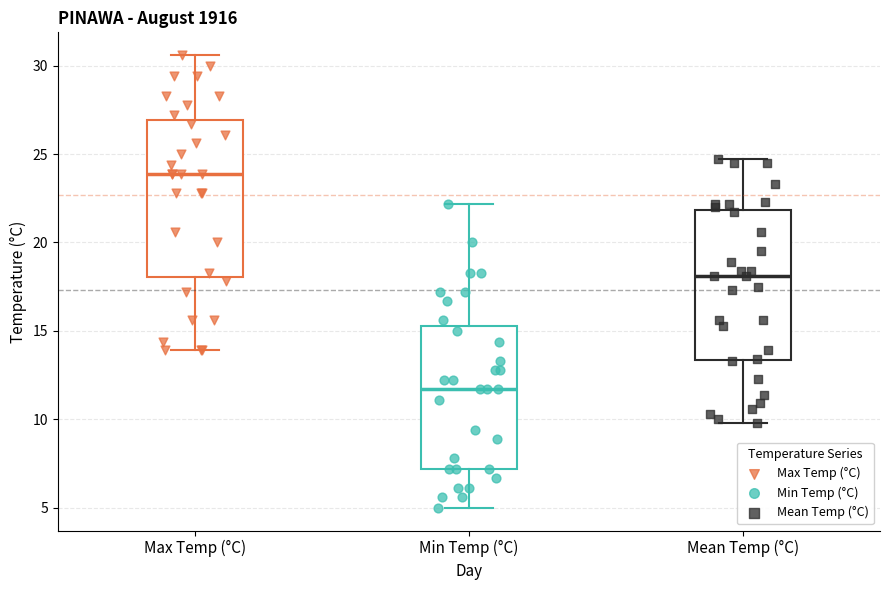

Reading left to right, transcribe this box plot: for each box, give where its median line is, the range the box spans, and where its two whiskers end, as read against the y-axis. The values are not printed on the chart, so give them approximately, as read against the axis.

Max Temp (°C): median 24.0, box 18.0 to 27.0, whiskers 14.0 to 30.5
Min Temp (°C): median 11.5, box 7.0 to 15.5, whiskers 5.0 to 22.0
Mean Temp (°C): median 18.0, box 13.5 to 22.0, whiskers 10.0 to 24.5